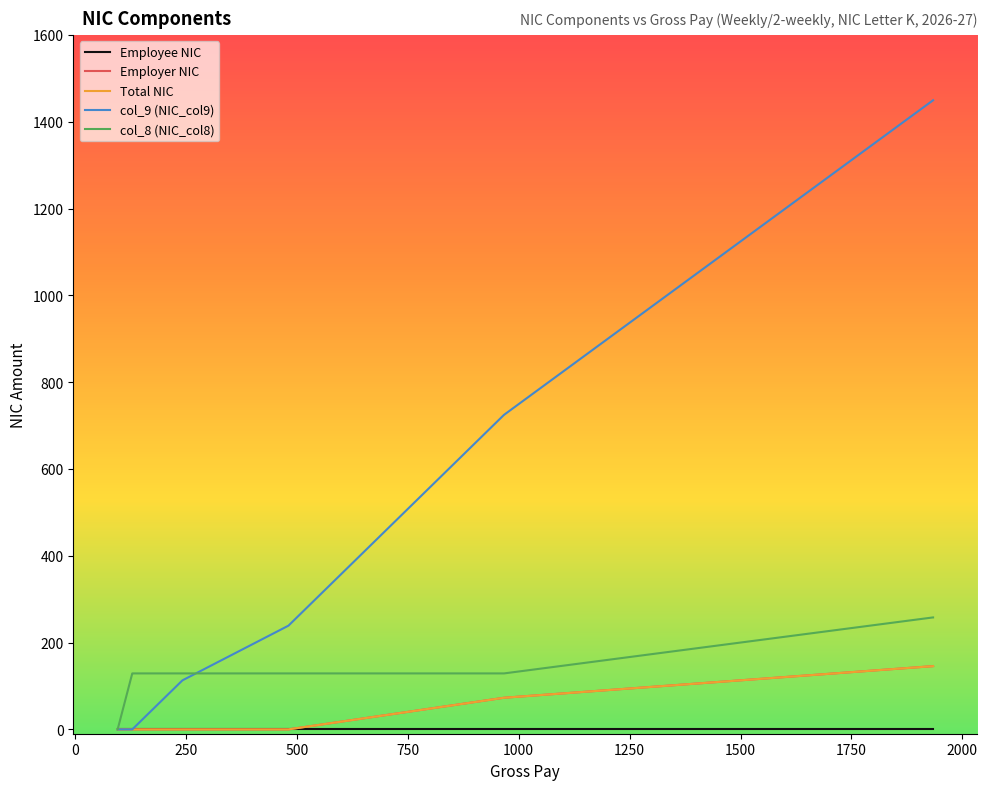

How many lines are shown in the chart?

5